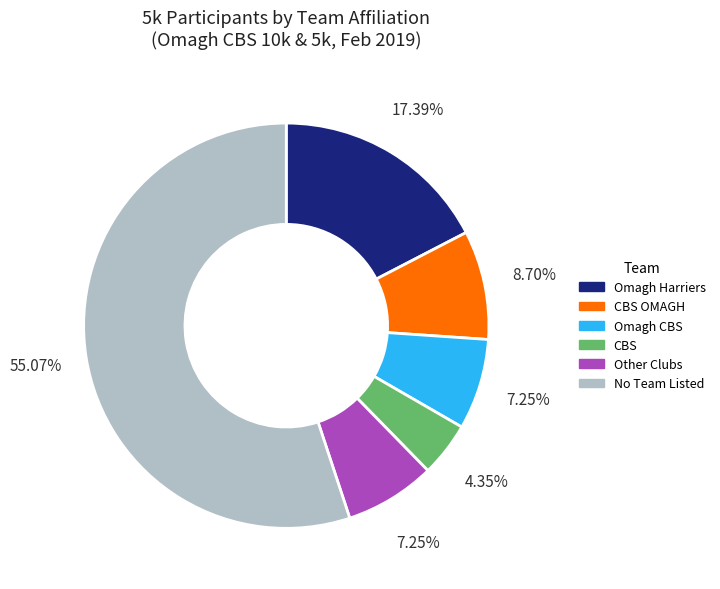

Between Omagh Harriers and CBS, which is larger?

Omagh Harriers